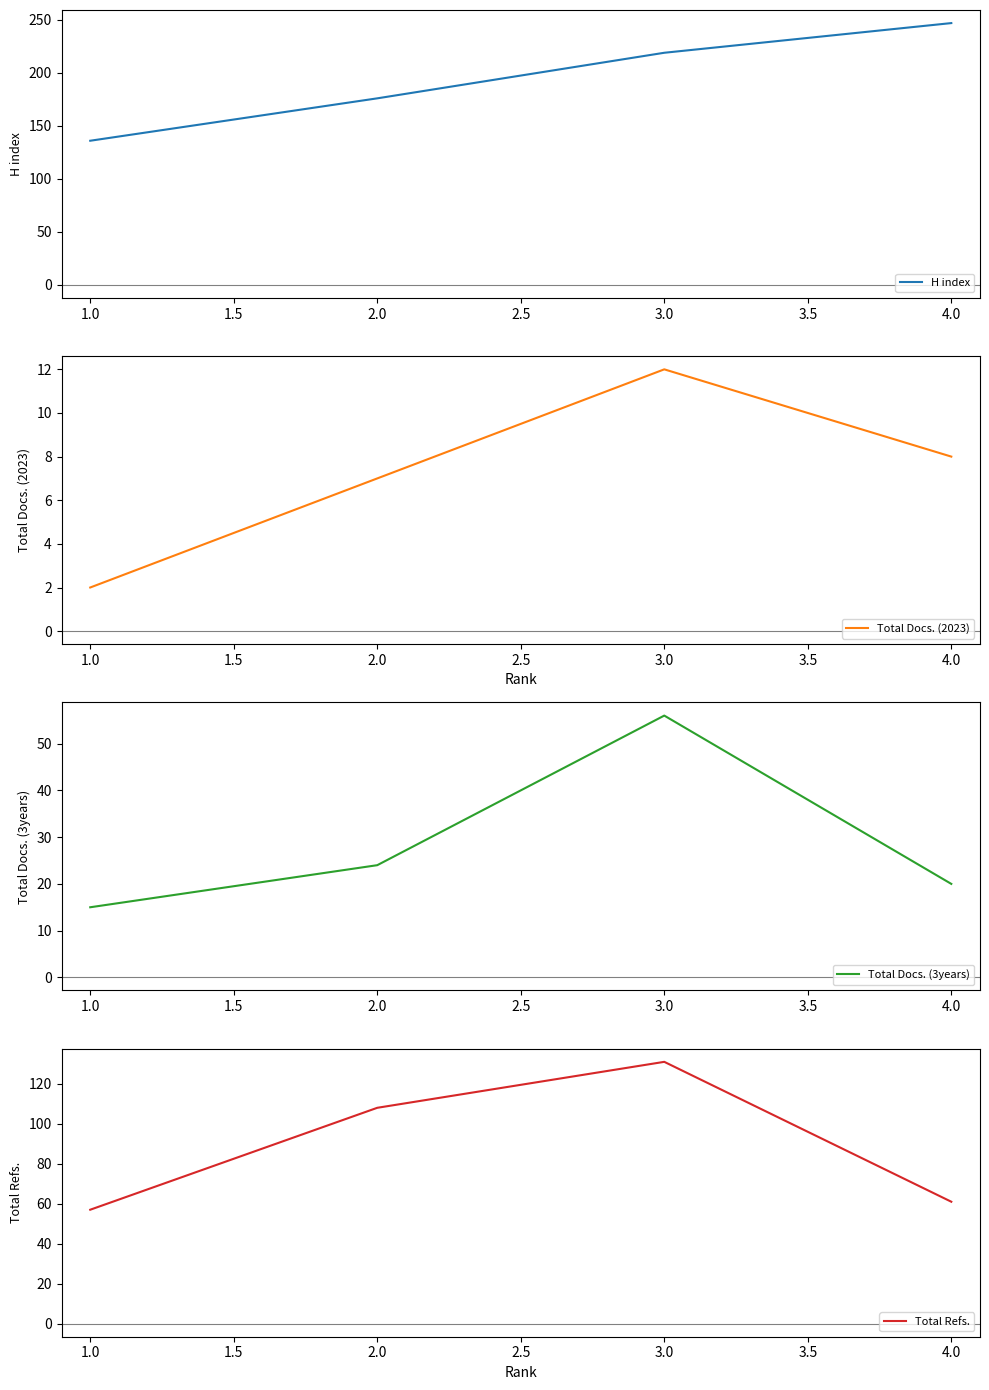

List the labels in order of H index value, largest first.

4.0, 3.0, 2.0, 1.0